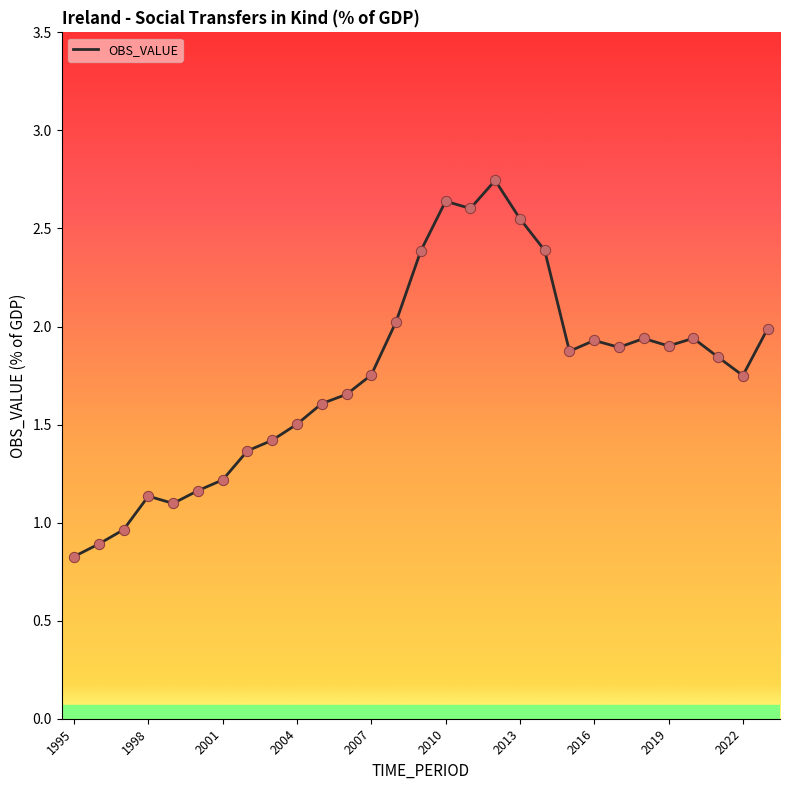

What is the smallest value displayed?

0.8